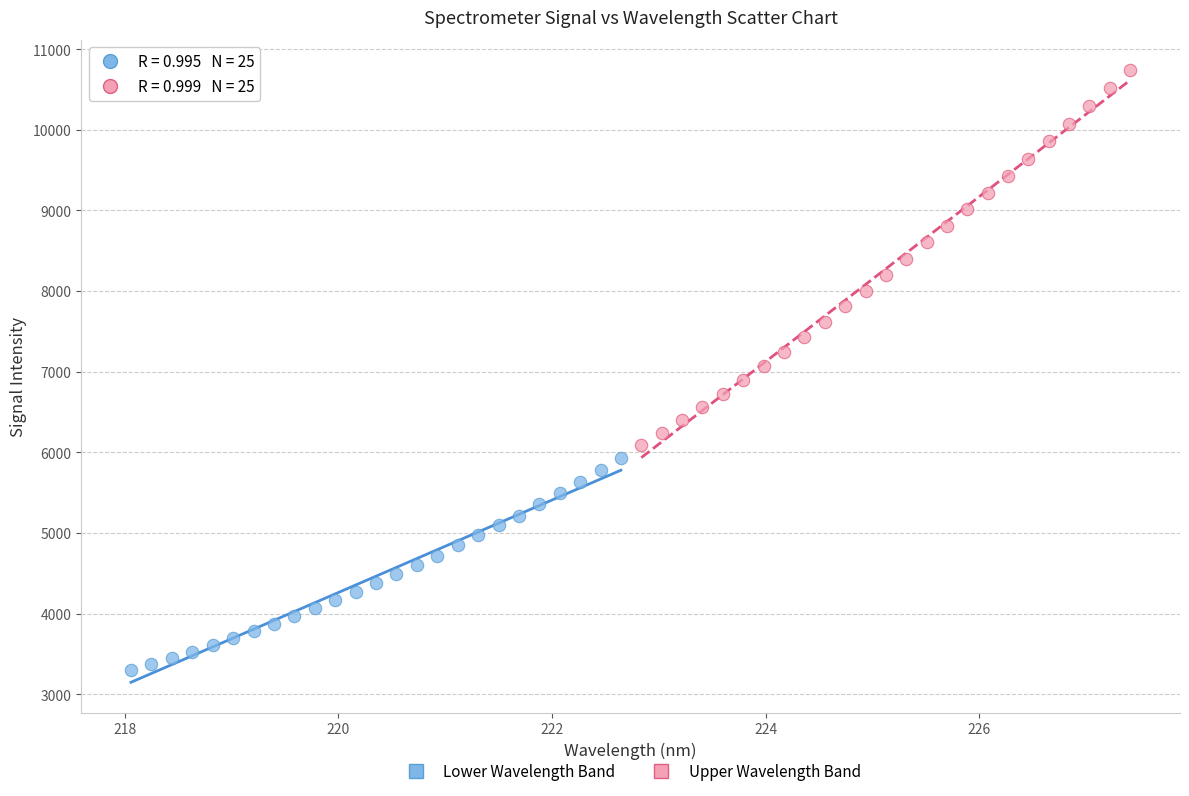

Which series has the widest spread of Y values?

Upper Wavelength Band